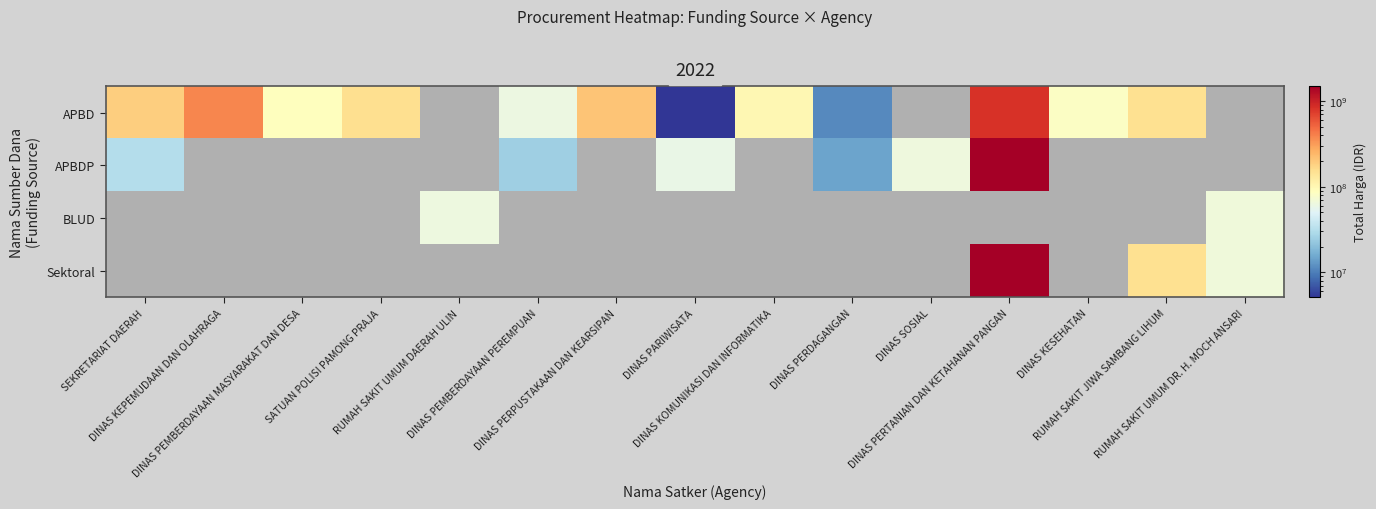

At which category does the chart reach its peak across all series?

DINAS PERTANIAN DAN KETAHANAN PANGAN